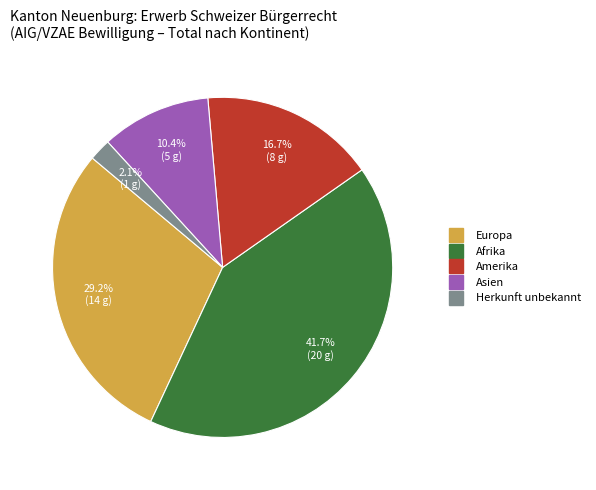

Is there a majority slice in this chart?

No